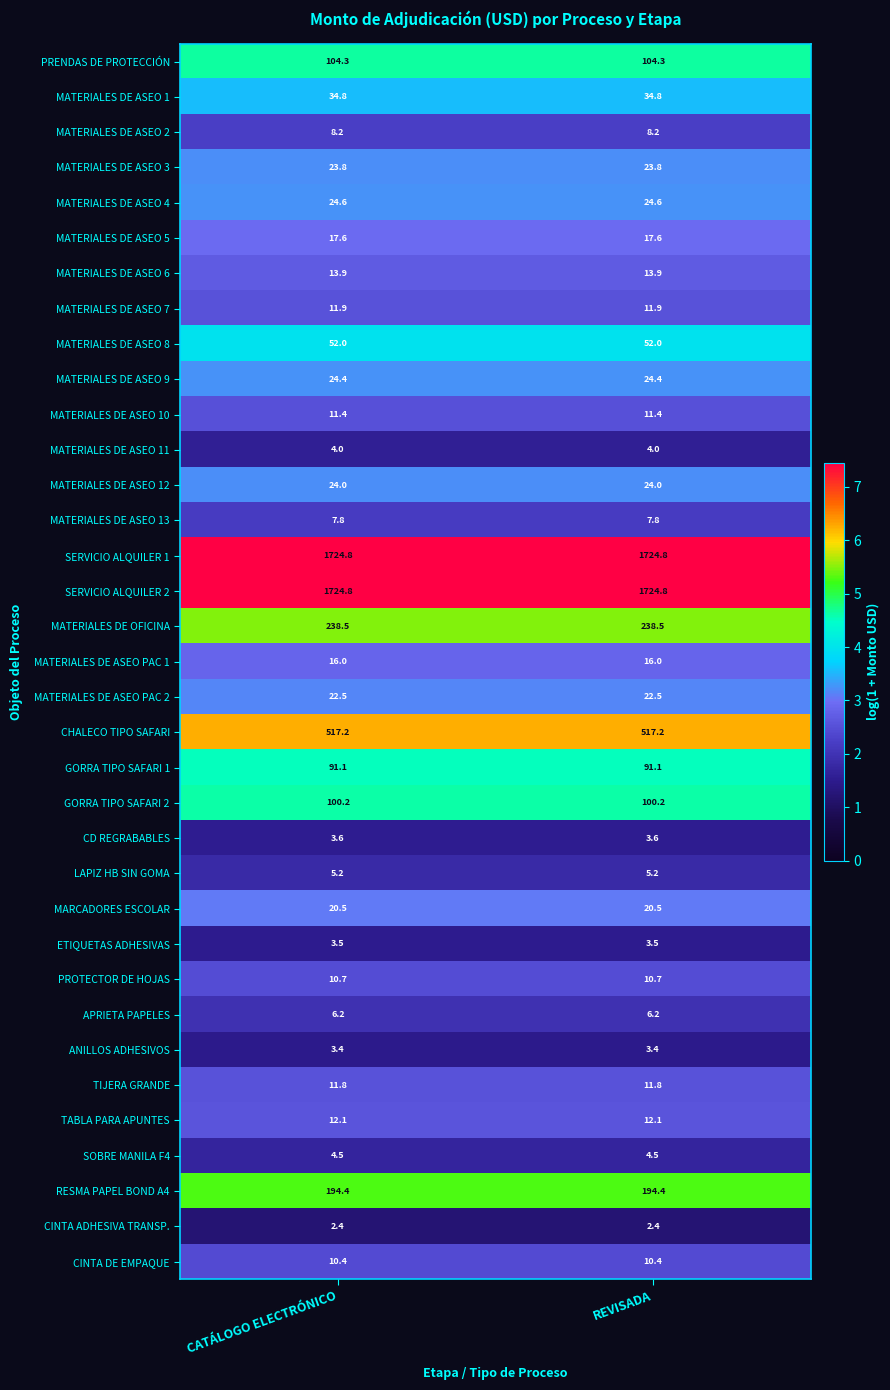

The value of MATERIALES DE OFICINA at CATÁLOGO ELECTRÓNICO is 318.7. True or false?

False